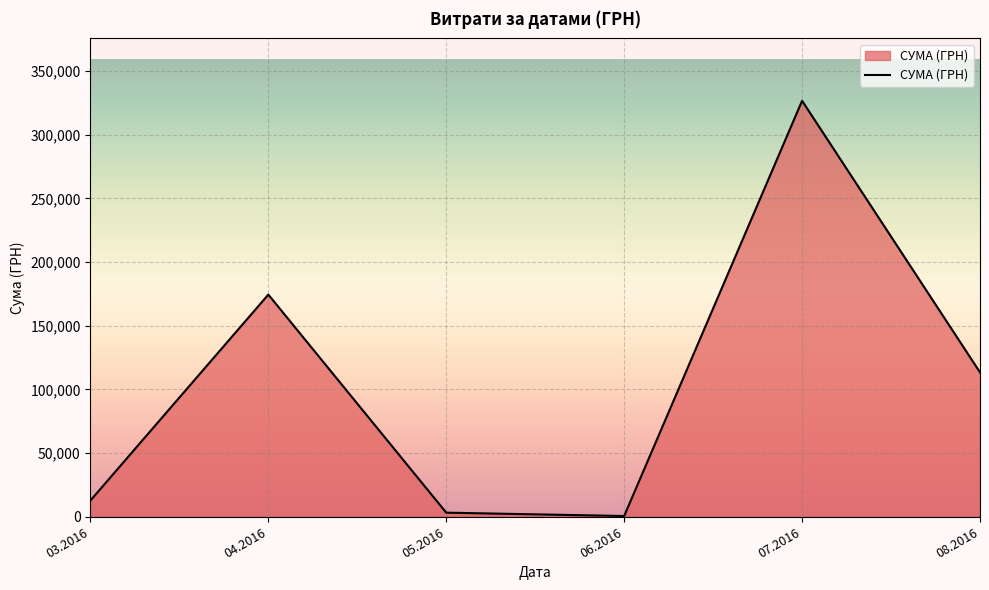

What is the sum of all values?

630977.9